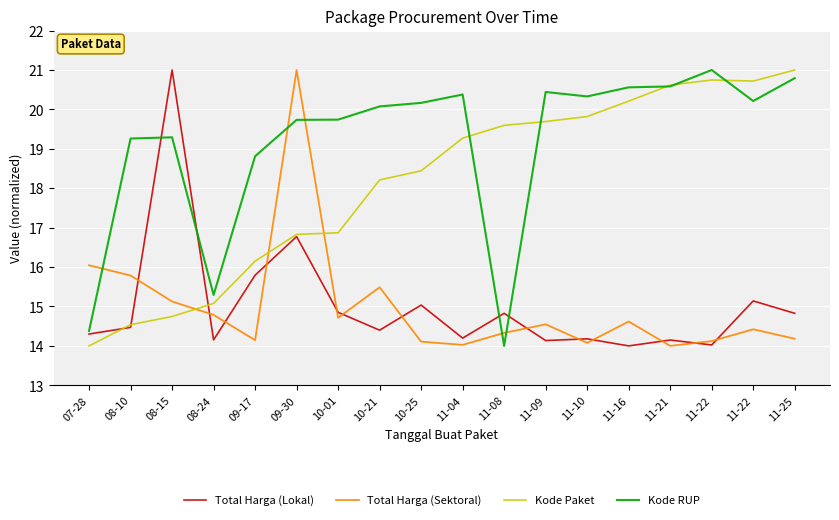

The Total Harga (Lokal) series shows 14.9 at 10-01. True or false?

True